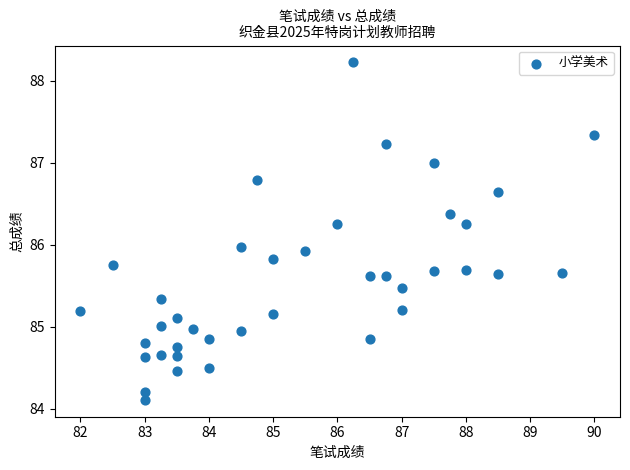

What is the range of Y values (max minus min)?

4.1